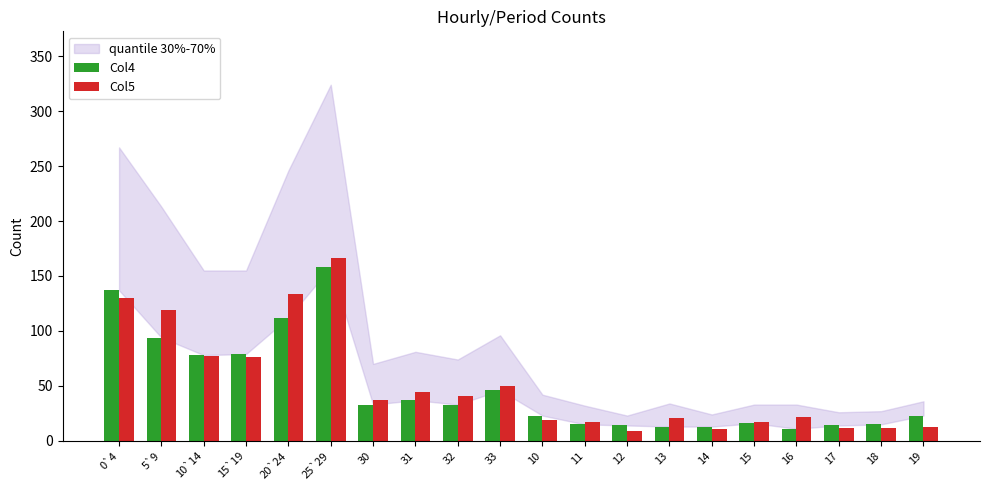

Is it true that Col4 equals 127 at 10`14?

False